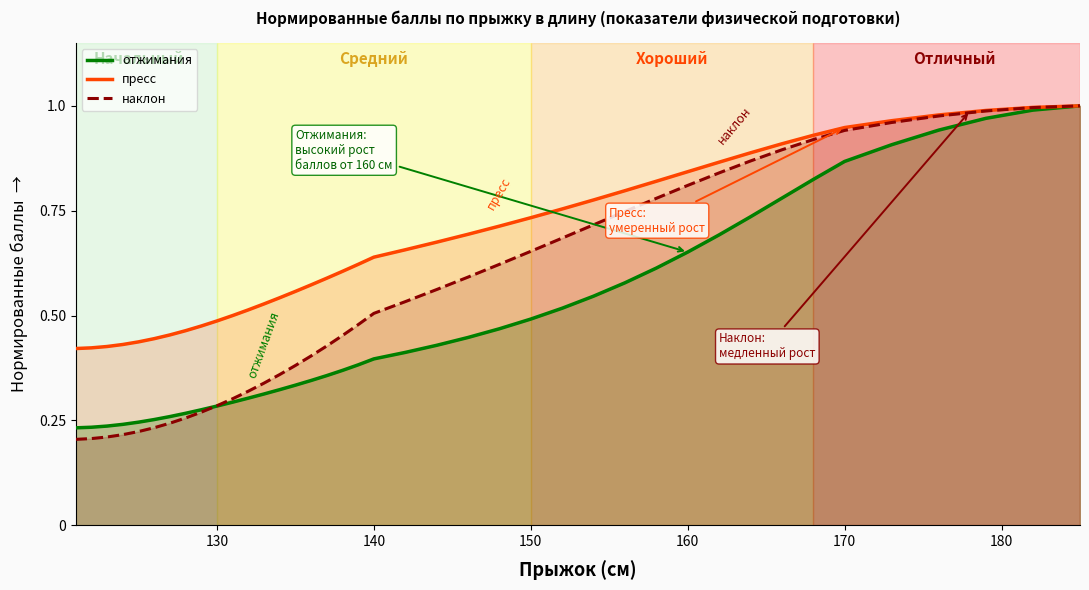

Is it true that пресс equals 0.2 at 138?

False